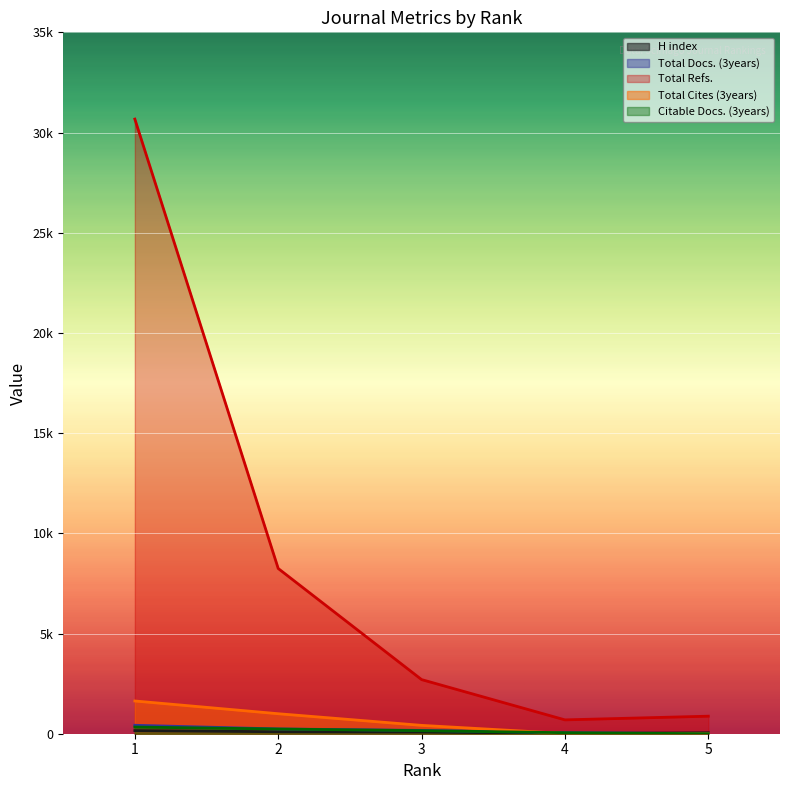

Where does the Total Docs. (3years) series first go above 166?

1